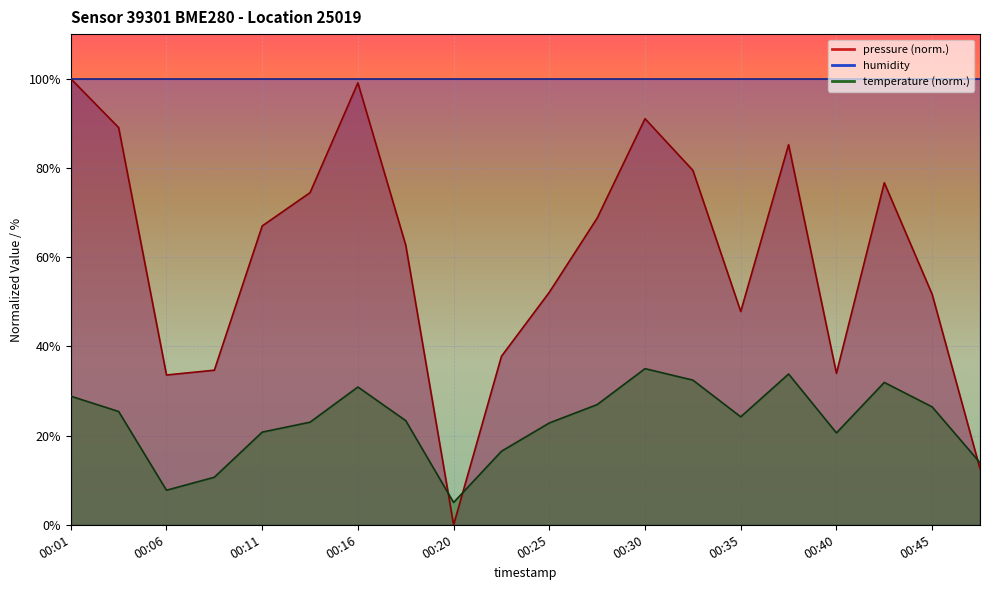

In pressure, how many points are lower than both neighbors (excluding endpoints)?

4